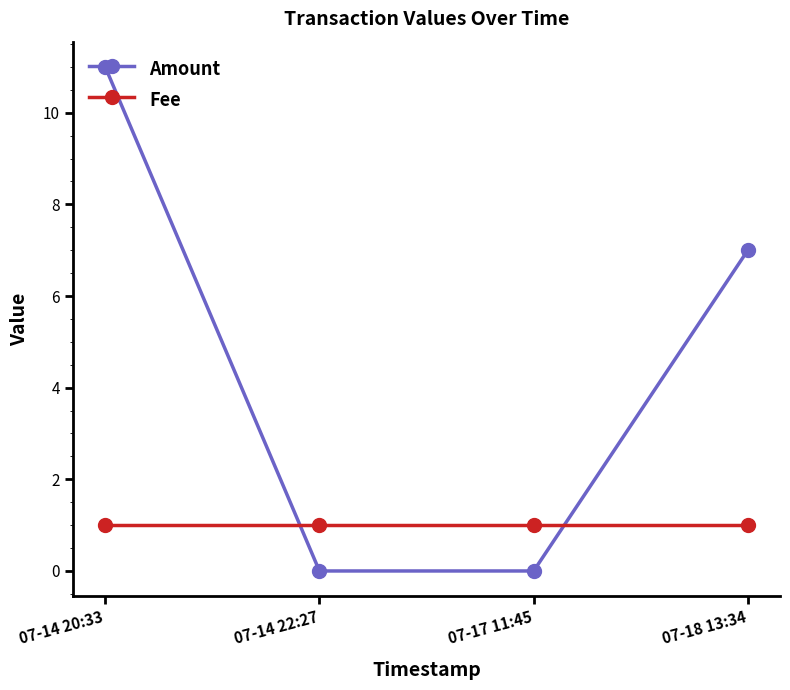

What is the label of the 3rd point from the left?

07-17 11:45